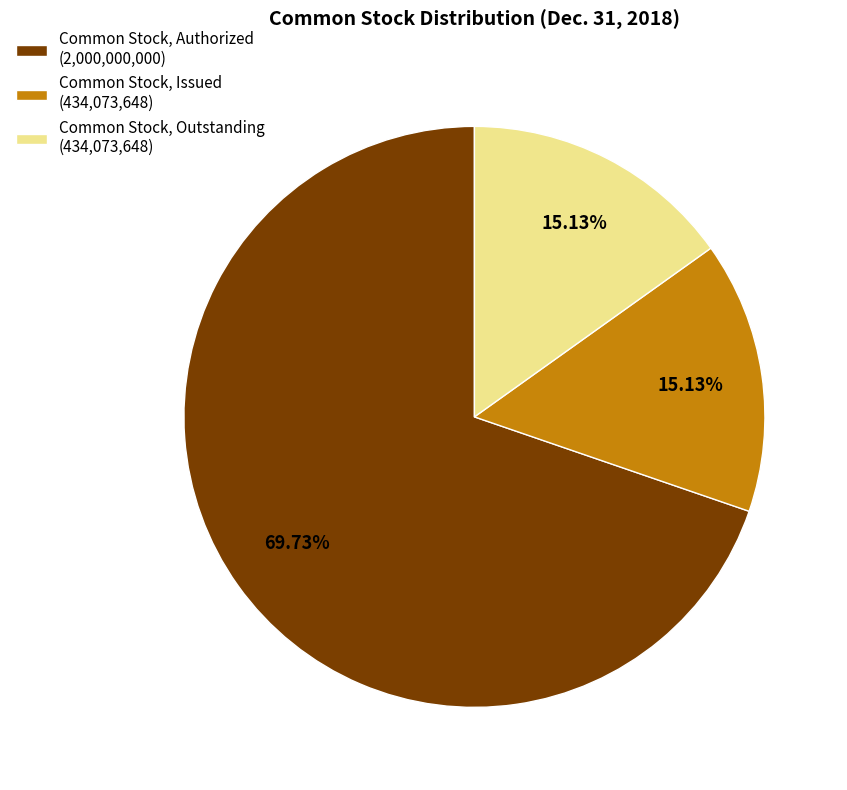

Is Common Stock, Authorized the majority of the pie?

Yes